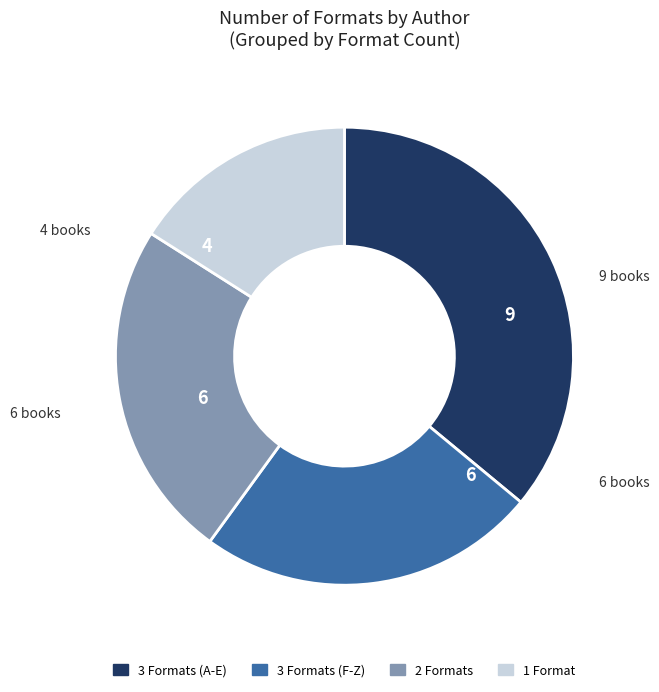

Is there any slice that represents more than half of the pie?

No